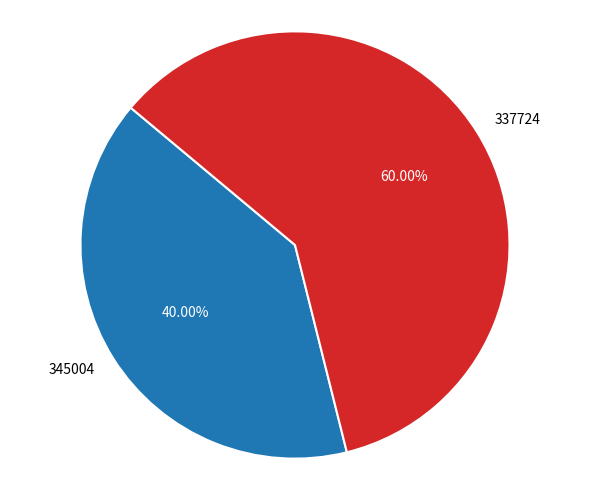

What percentage do 345004 and 337724 together represent?

100.0%